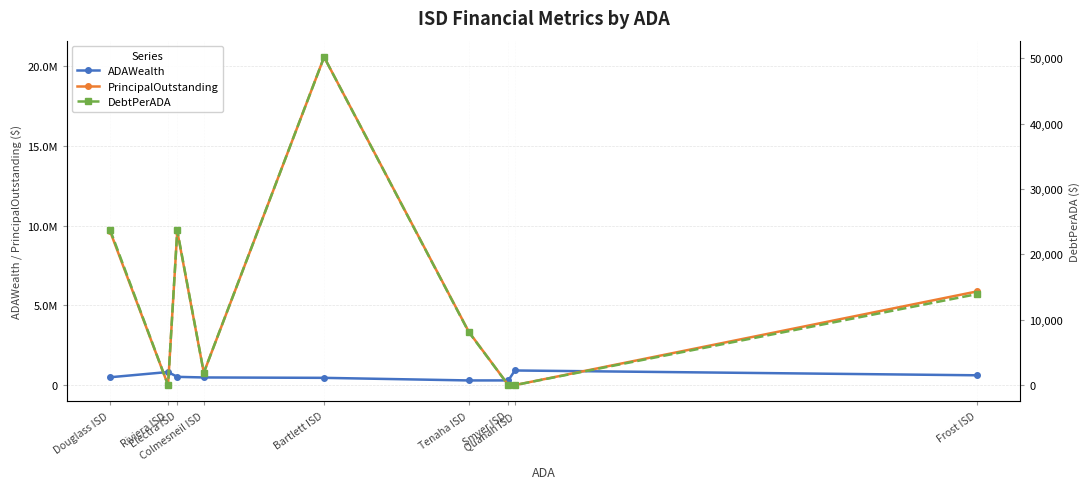

How many distinct data groups are displayed?

3